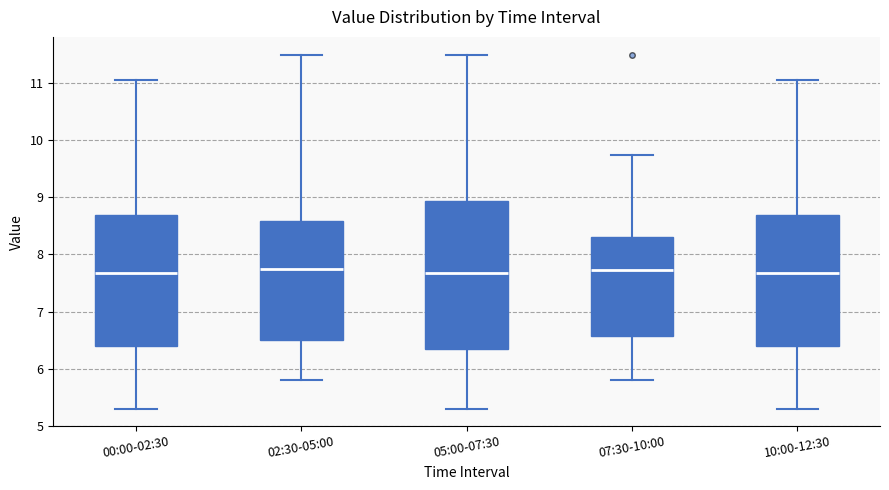

Where does the upper whisker of the box for 05:00-07:30 end on the y-axis? The values are not printed on the chart, so give them approximately, as read against the axis.

11.5